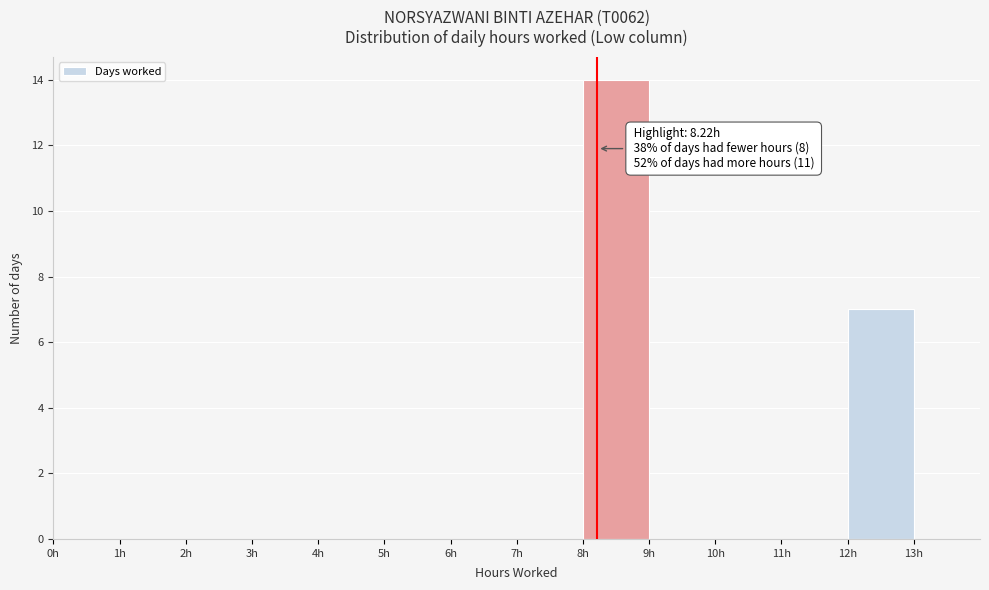

Over which range of the x-axis is the bar tallest?

8 to 9